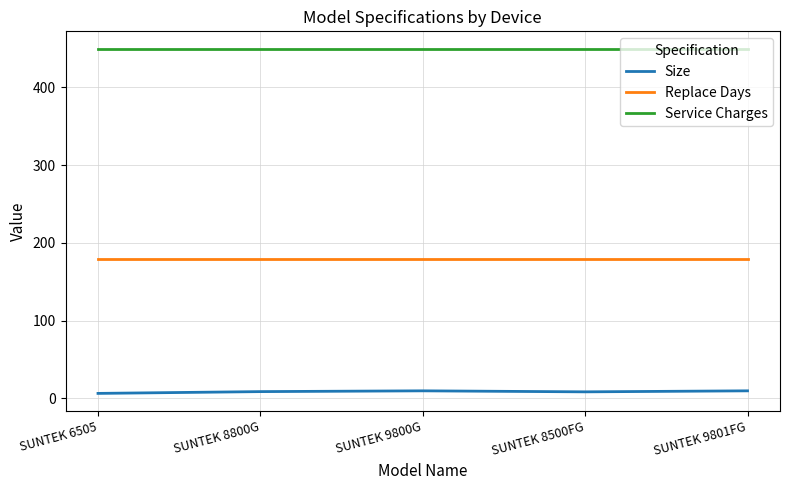

Read the Size value at SUNTEK 8800G.

8.8